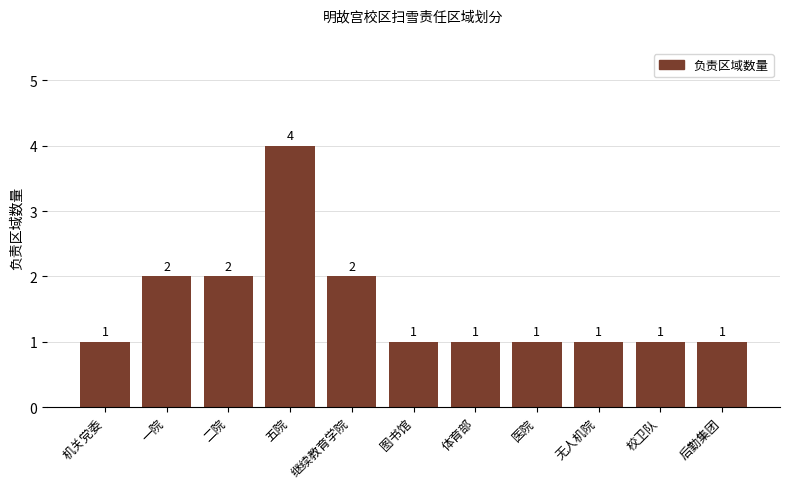

What is the difference between the values at 五院 and 继续教育学院?

2